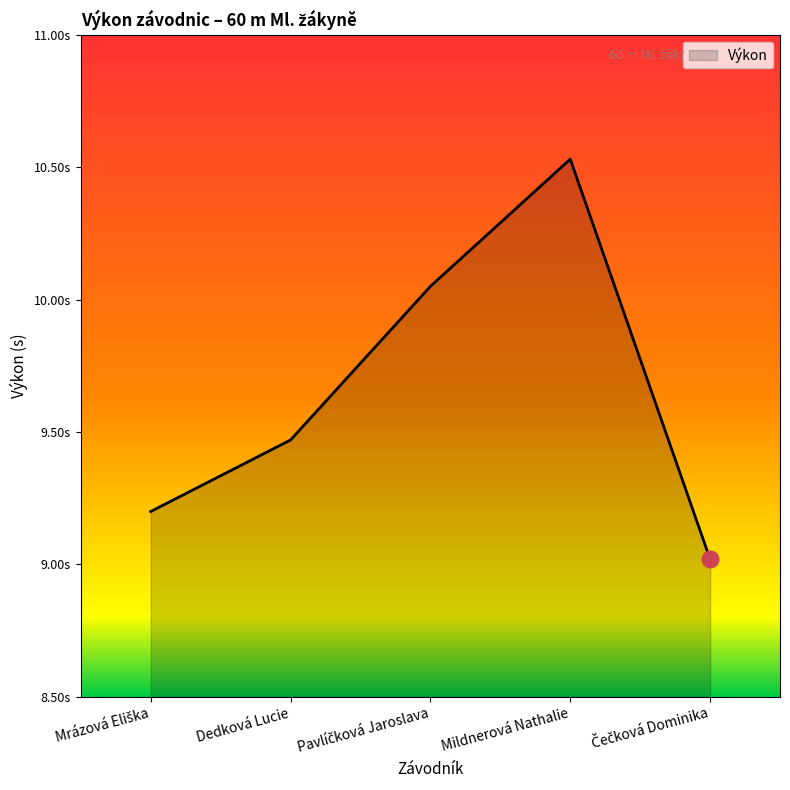

Reading left to right, extract all data points from this chart.

Mrázová Eliška=9.2	Dedková Lucie=9.5	Pavlíčková Jaroslava=10.1	Mildnerová Nathalie=10.5	Čečková Dominika=9.0